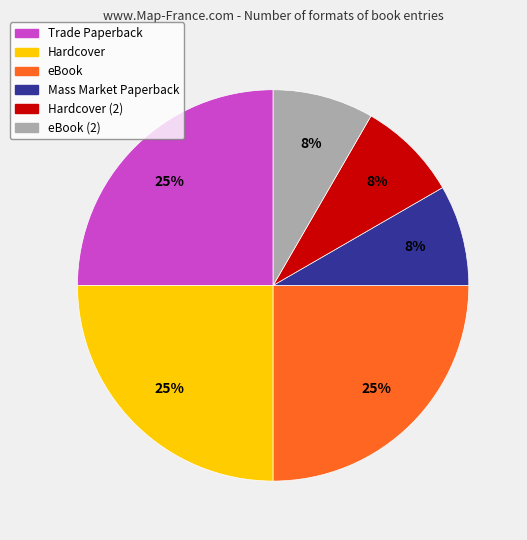

Does any single category account for the majority?

No